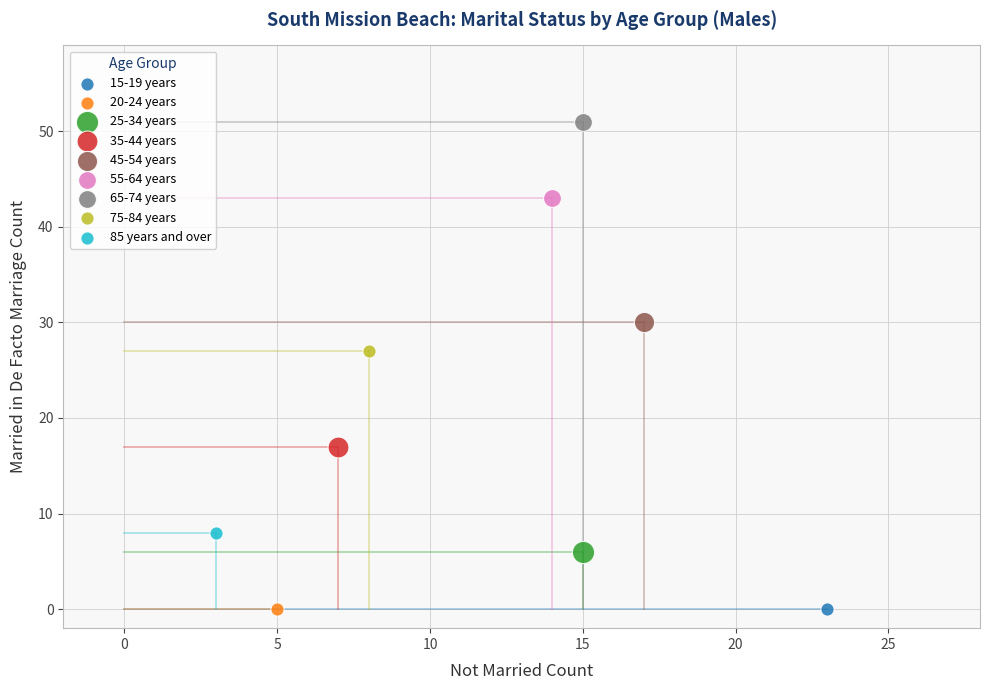

Which series reaches the maximum Y coordinate?

65-74 years